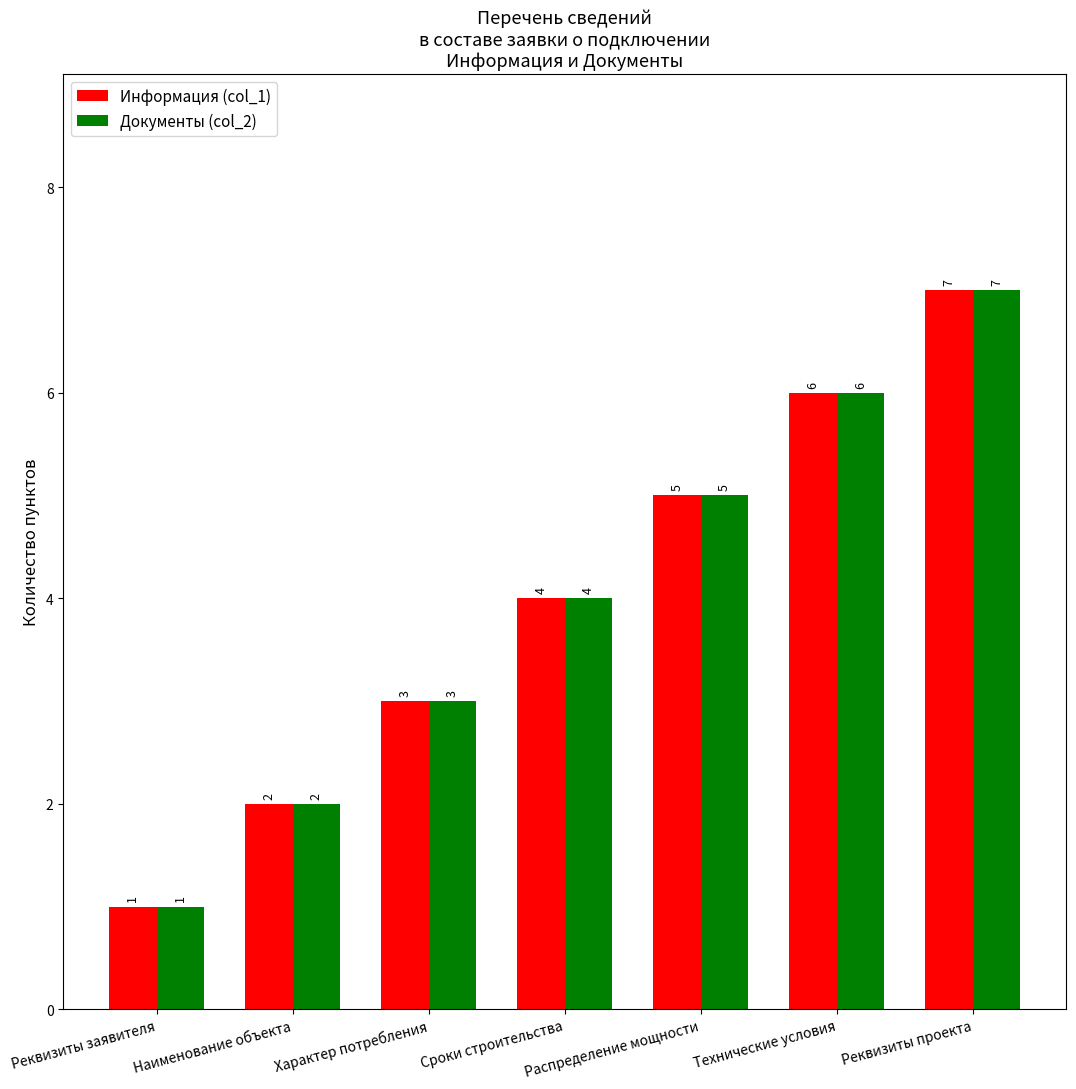

What is the sum of the Документы (col_2) values at Реквизиты проекта and Реквизиты заявителя?

8